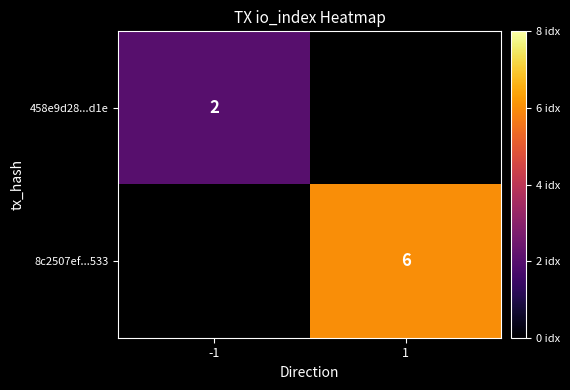

Is it true that 8c2507ef...533 equals 3 at 1?

False